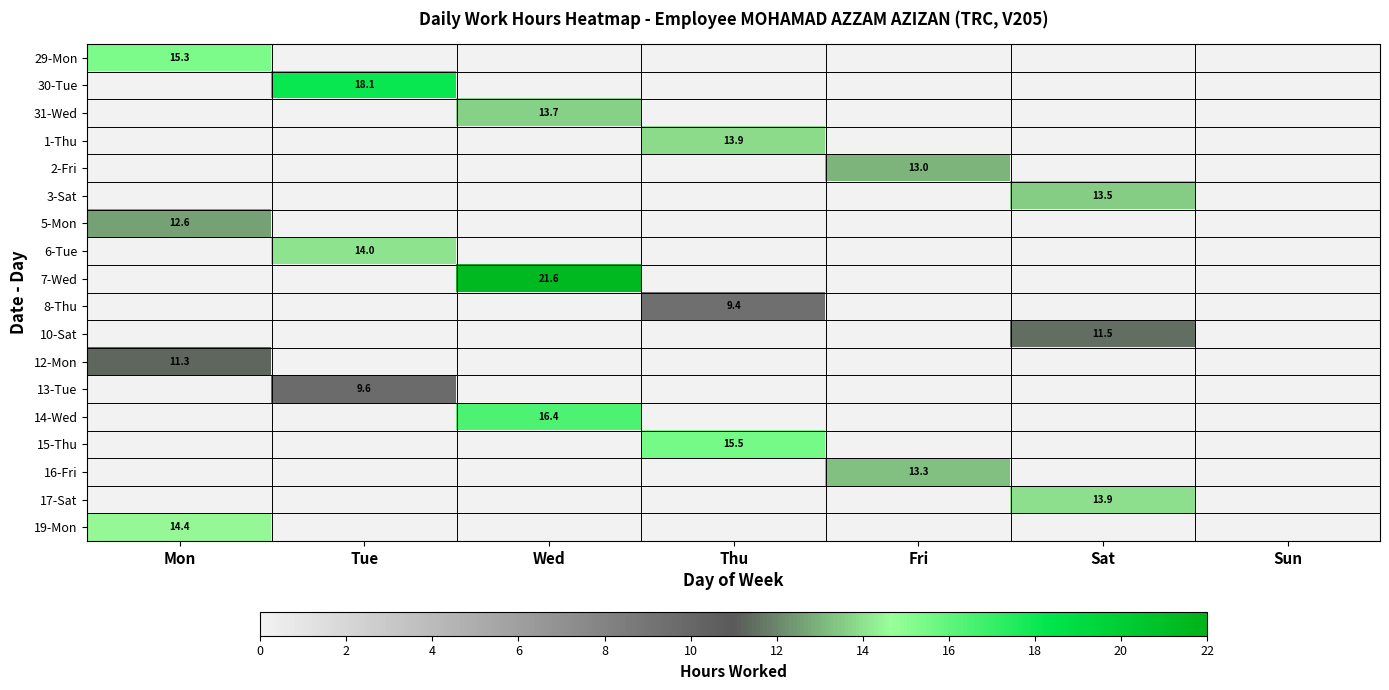

True or false: 10-Sat has a value of 17.8 at Sat.

False